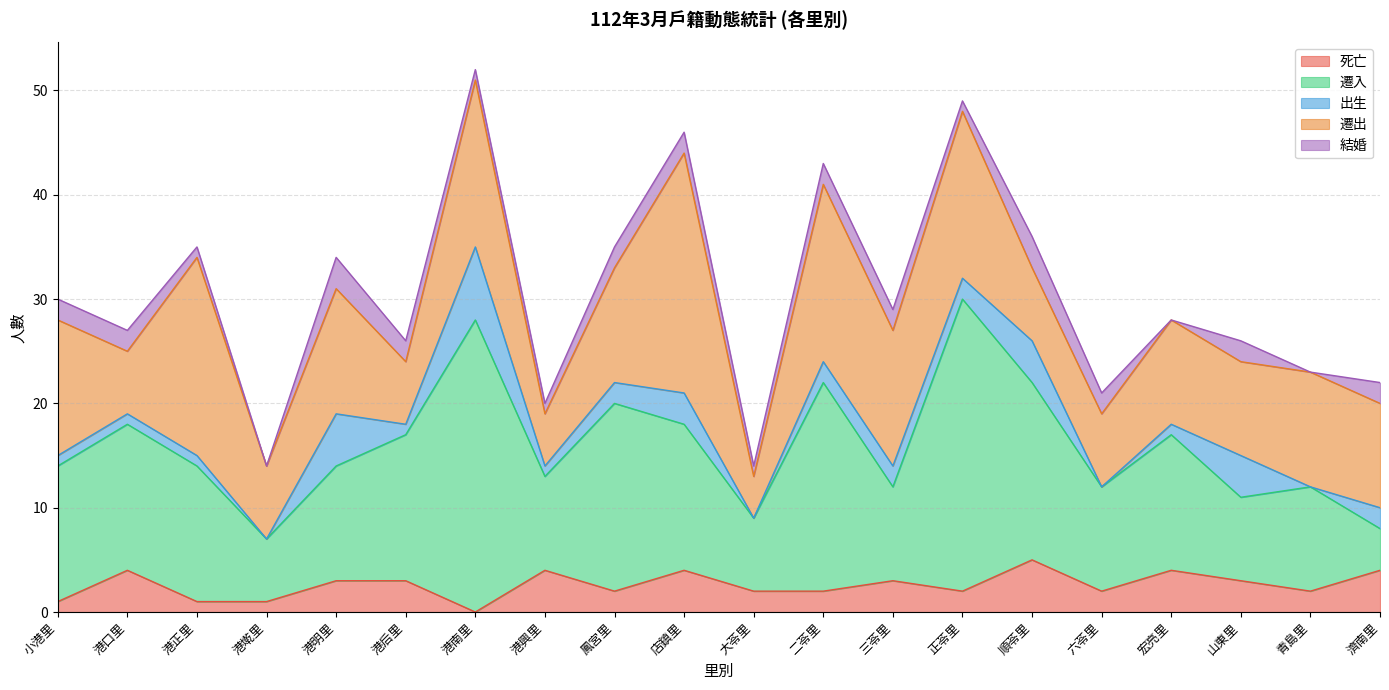

List the series in order of their peak value, lowest first.

結婚, 死亡, 出生, 遷出, 遷入